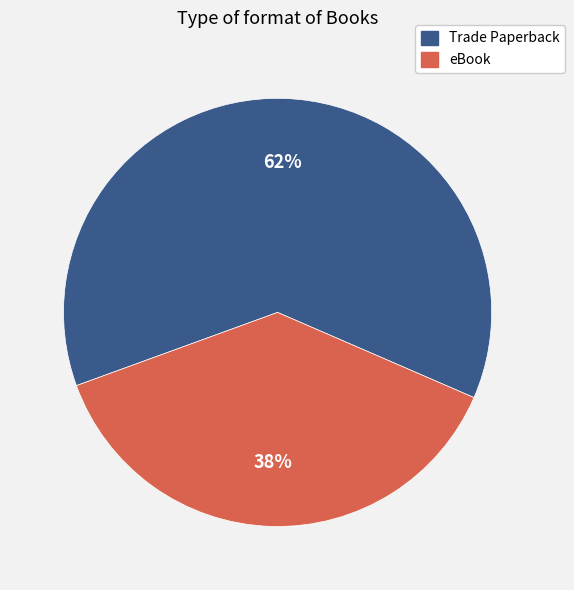

To the nearest percent, what is the difference between the largest and smallest slice percentages?

24%